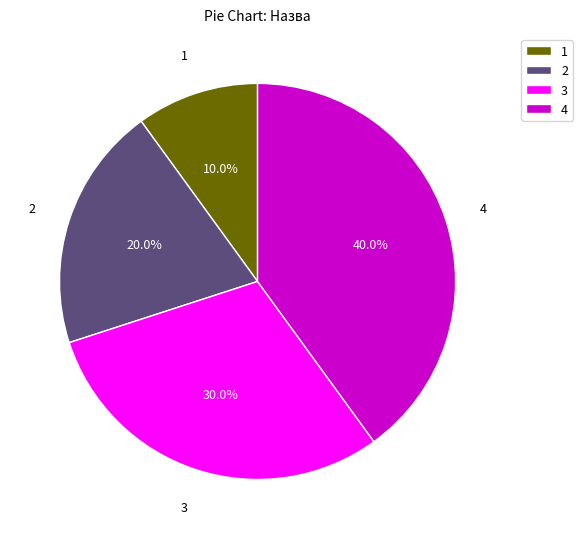

What percentage do 3 and 4 together represent?

70.0%